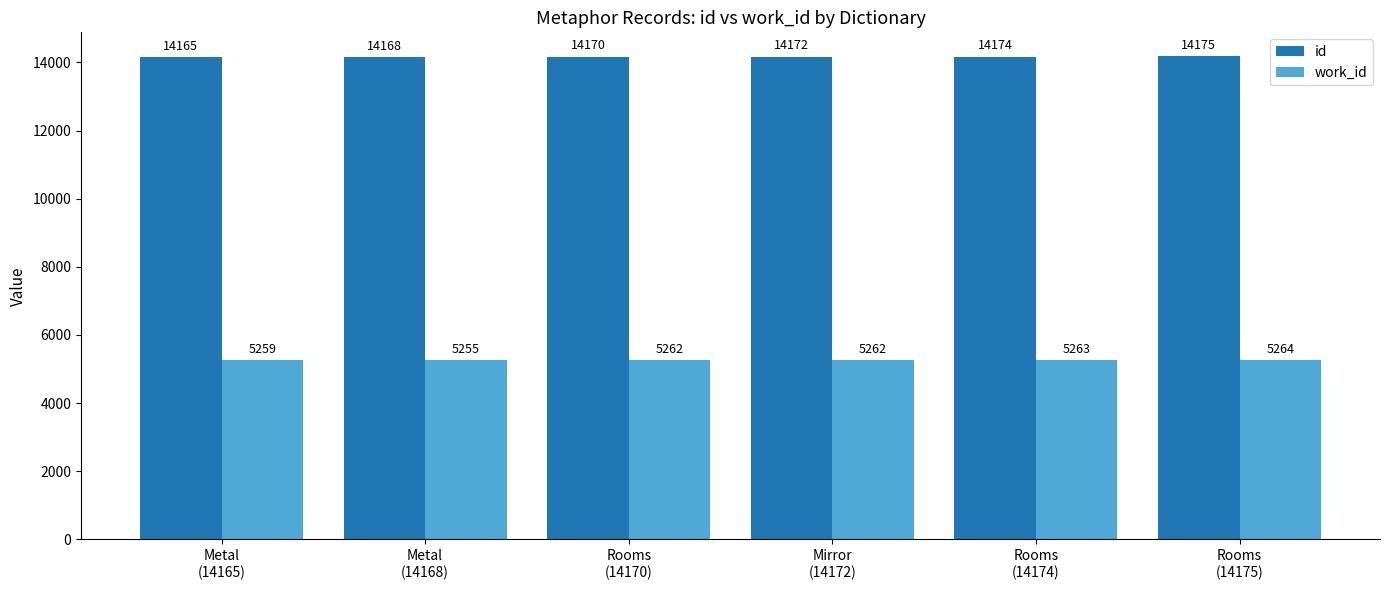

Is it true that id equals 14168 at Metal
(14168)?

True